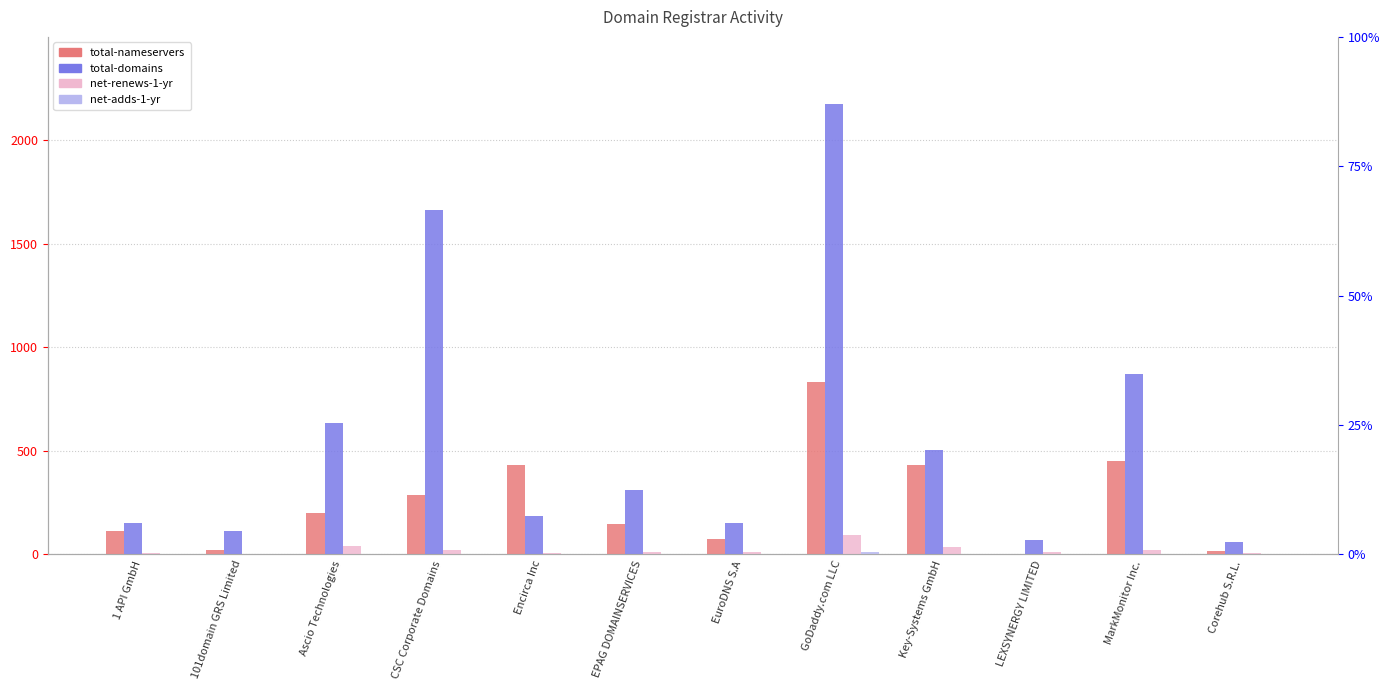

Reading right to left, extract all data points from this chart.

total-nameservers: 15	453	0	432	833	76	145	433	289	200	22	114
total-domains: 58	870	72	504	2173	151	310	185	1662	636	113	152
net-renews-1-yr: 5	23	11	37	95	13	13	7	24	43	4	8
net-adds-1-yr: 0	2	0	4	12	1	1	0	1	0	0	2